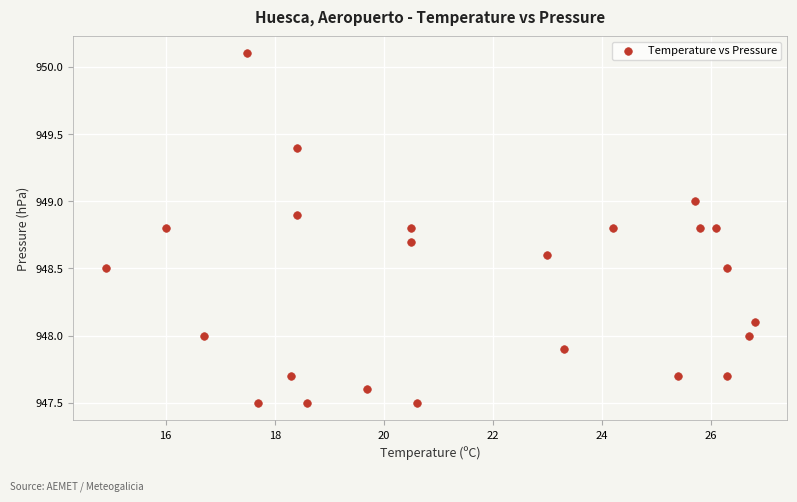

What is the range of Y values (max minus min)?

2.6